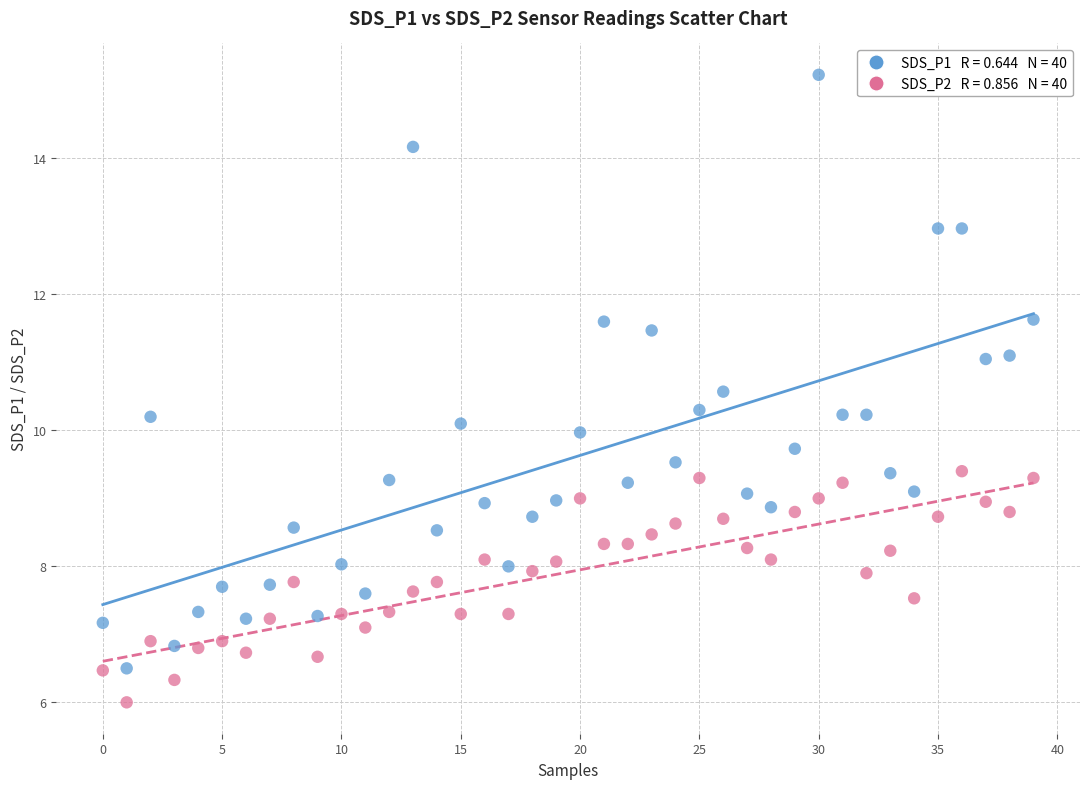

Across all data points, what is the range of Y values (max minus min)?

9.2